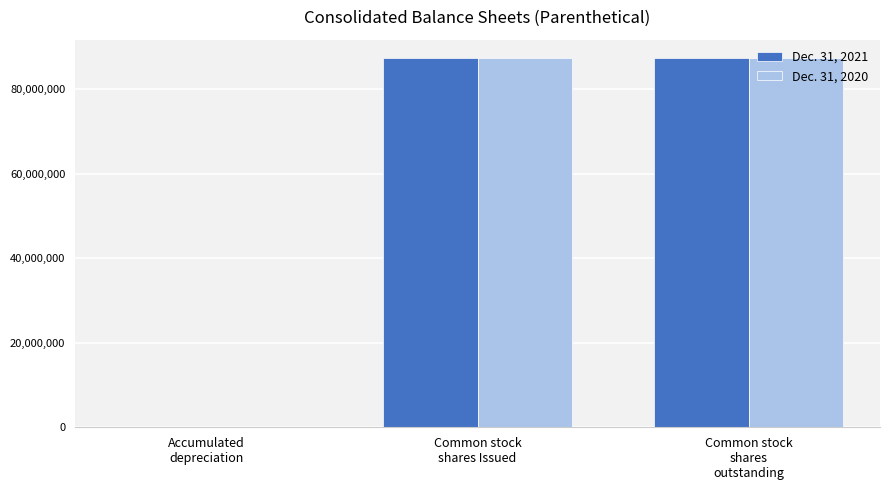

What is the maximum value shown in the chart?

87352364